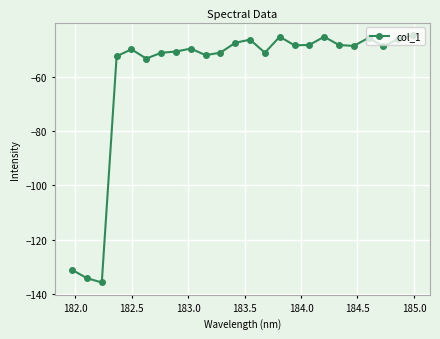

What is the maximum value shown in the chart?

-44.7